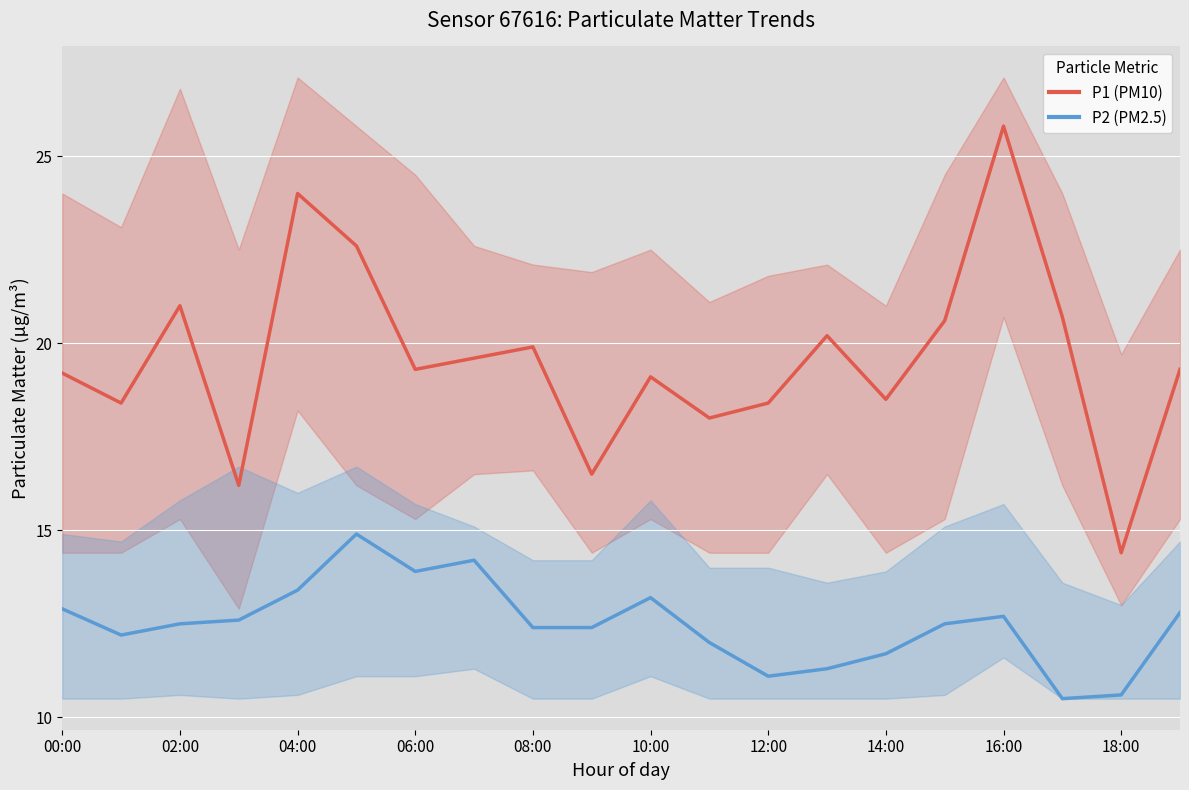

True or false: P2 (PM2.5) and P1 (PM10) intersect in this chart.

False